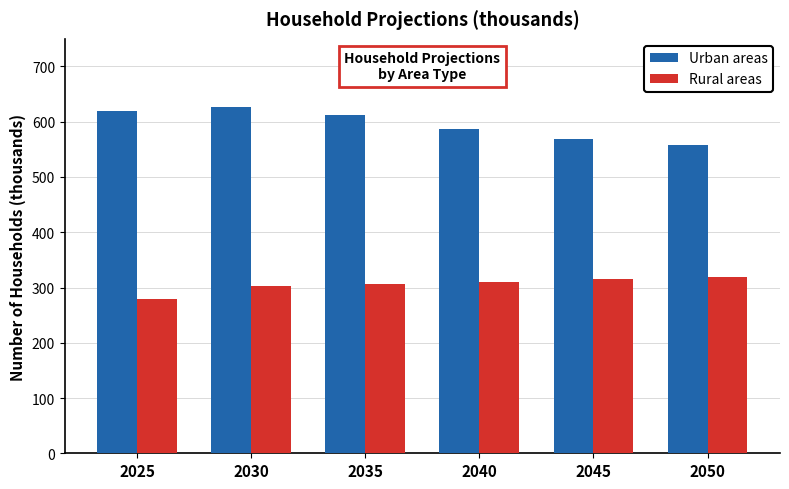

What is the sum of all Rural areas values?

1834.5